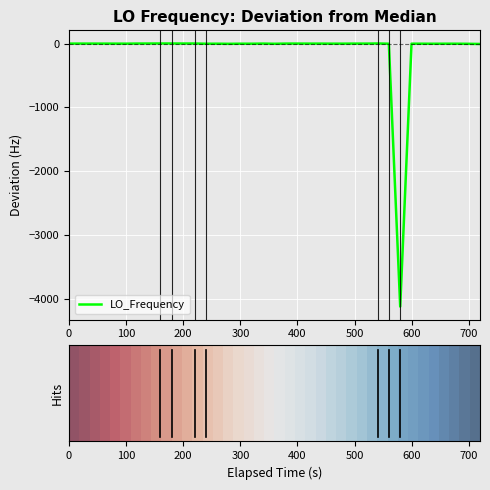

What is the lowest value of the LO_Frequency series?

-4122.7